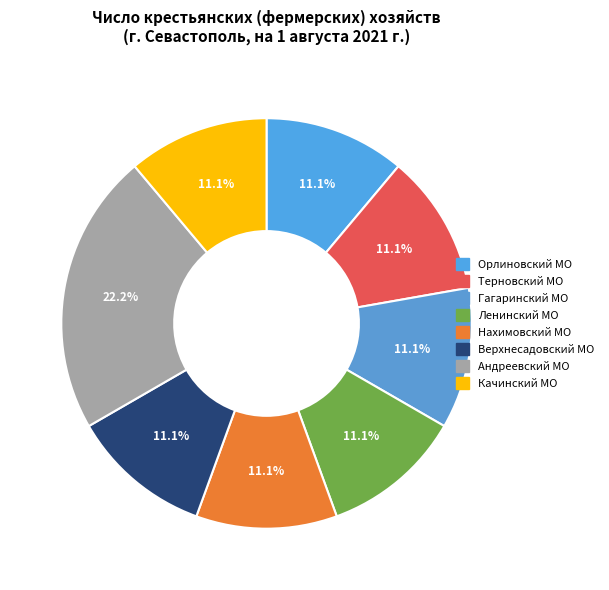

How many segments does this pie chart have?

8